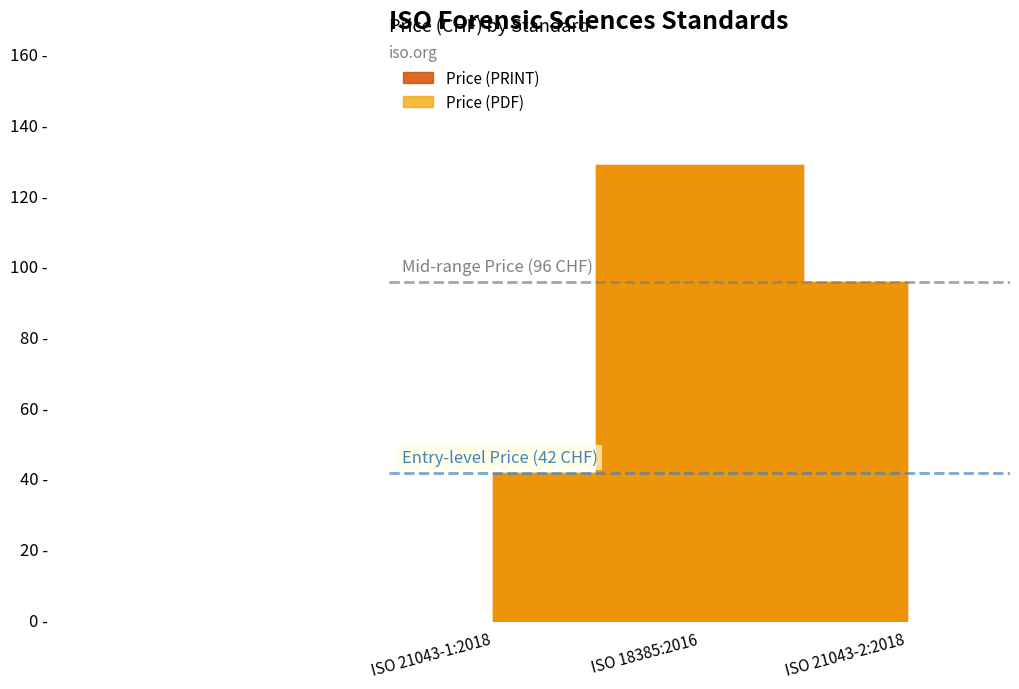

Which series has the widest spread of values?

Price (PDF)